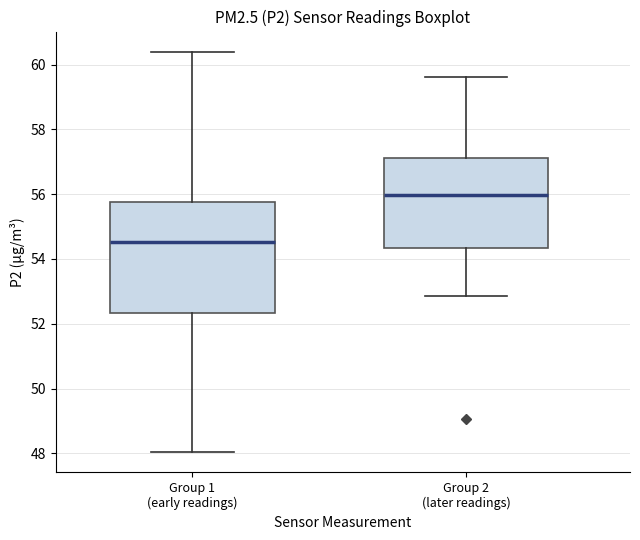

Which box is the tallest, from its lower edge to its upper edge?

Group 1 (early readings)